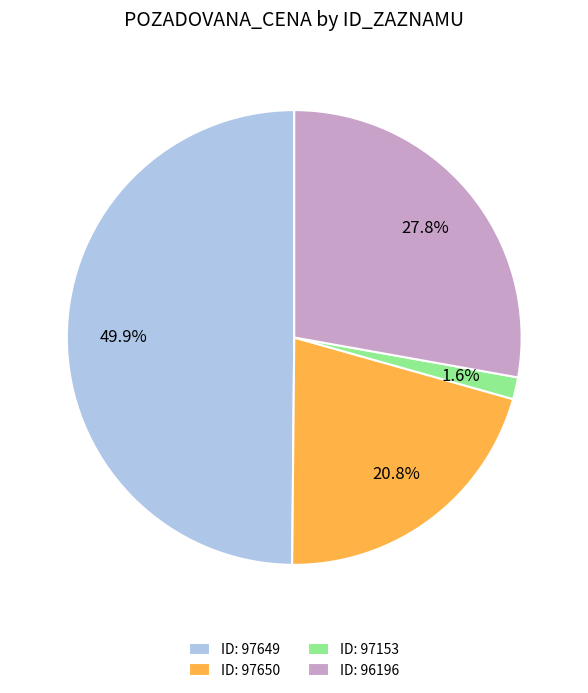

Between ID: 97649 and ID: 97153, which is larger?

ID: 97649